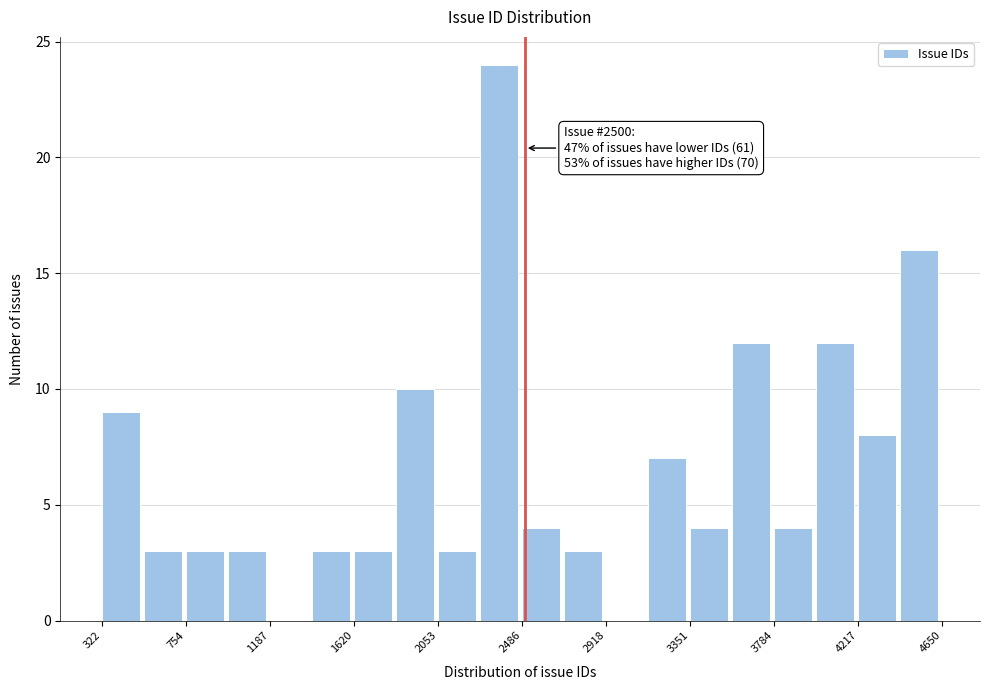

Which range on the x-axis has the tallest bar?

2250 to 2500